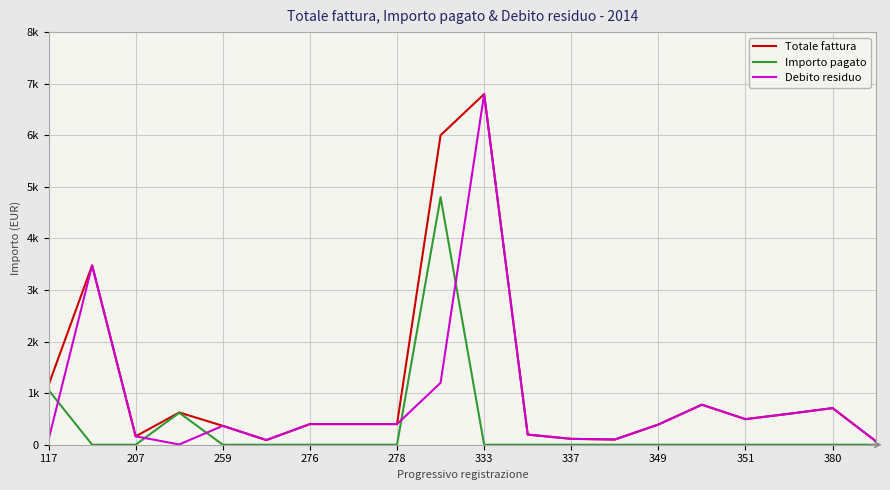

Is this an area chart (filled region under the line)?

No